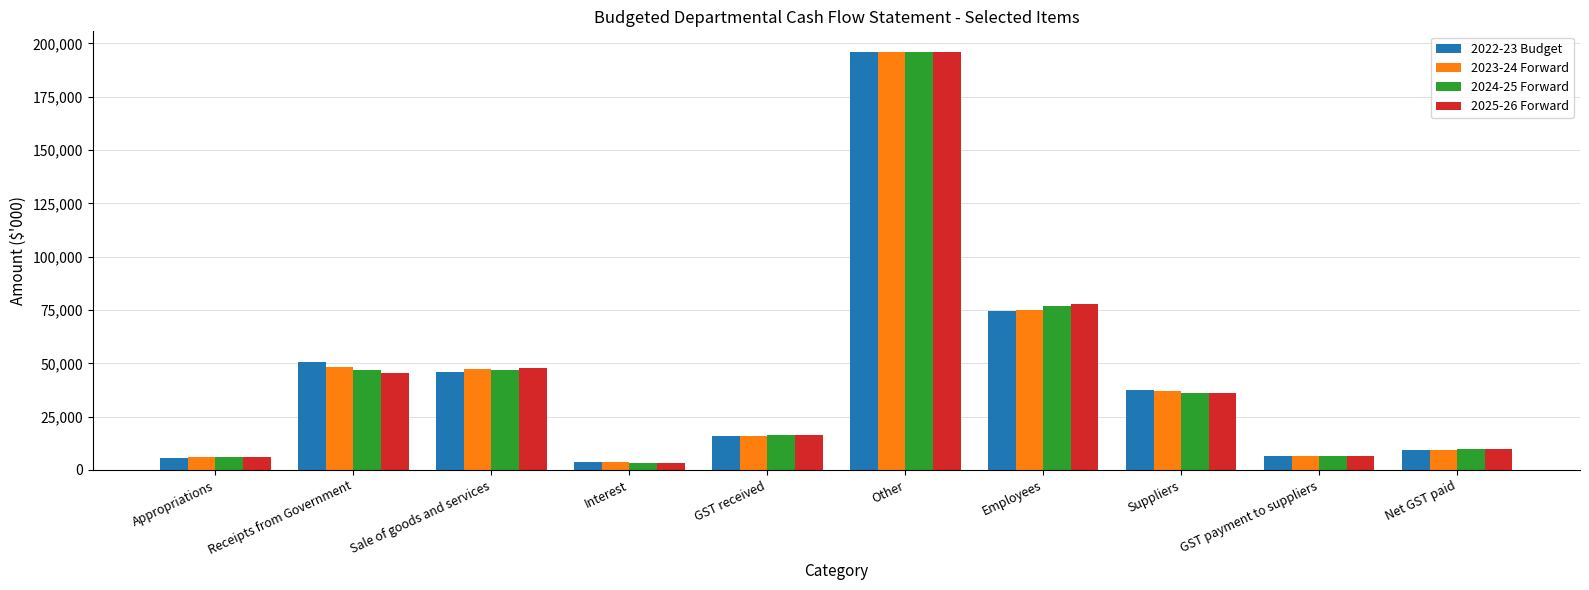

Does the chart contain any negative values?

No